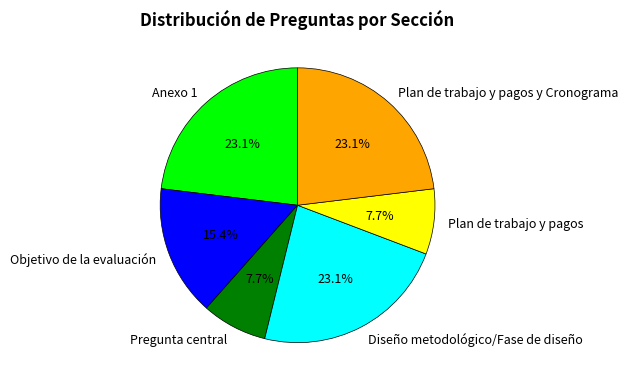

To the nearest percent, what is the difference between the largest and smallest slice percentages?

15%